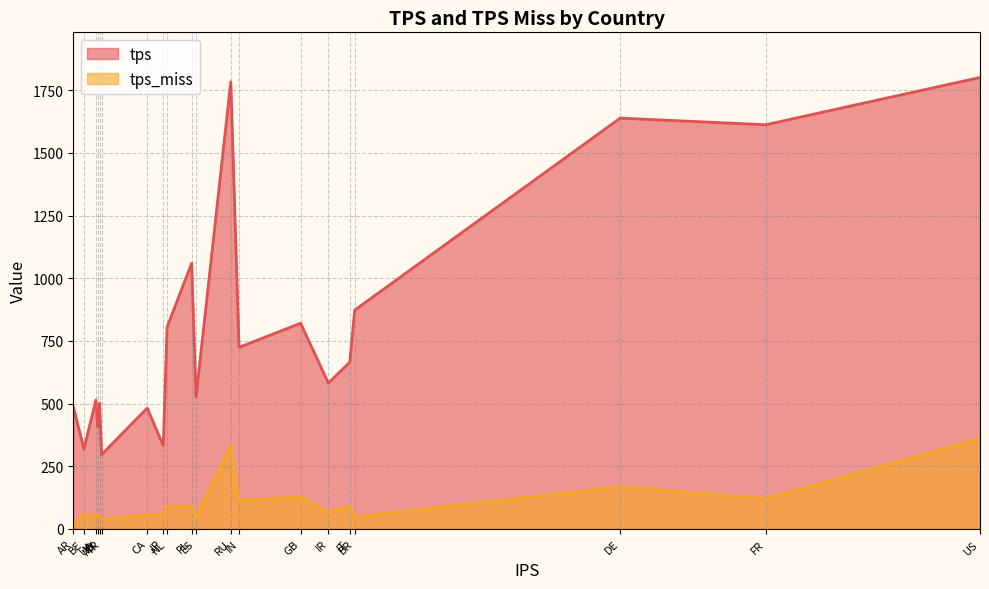

True or false: tps has more than 2 interior local peaks.

True